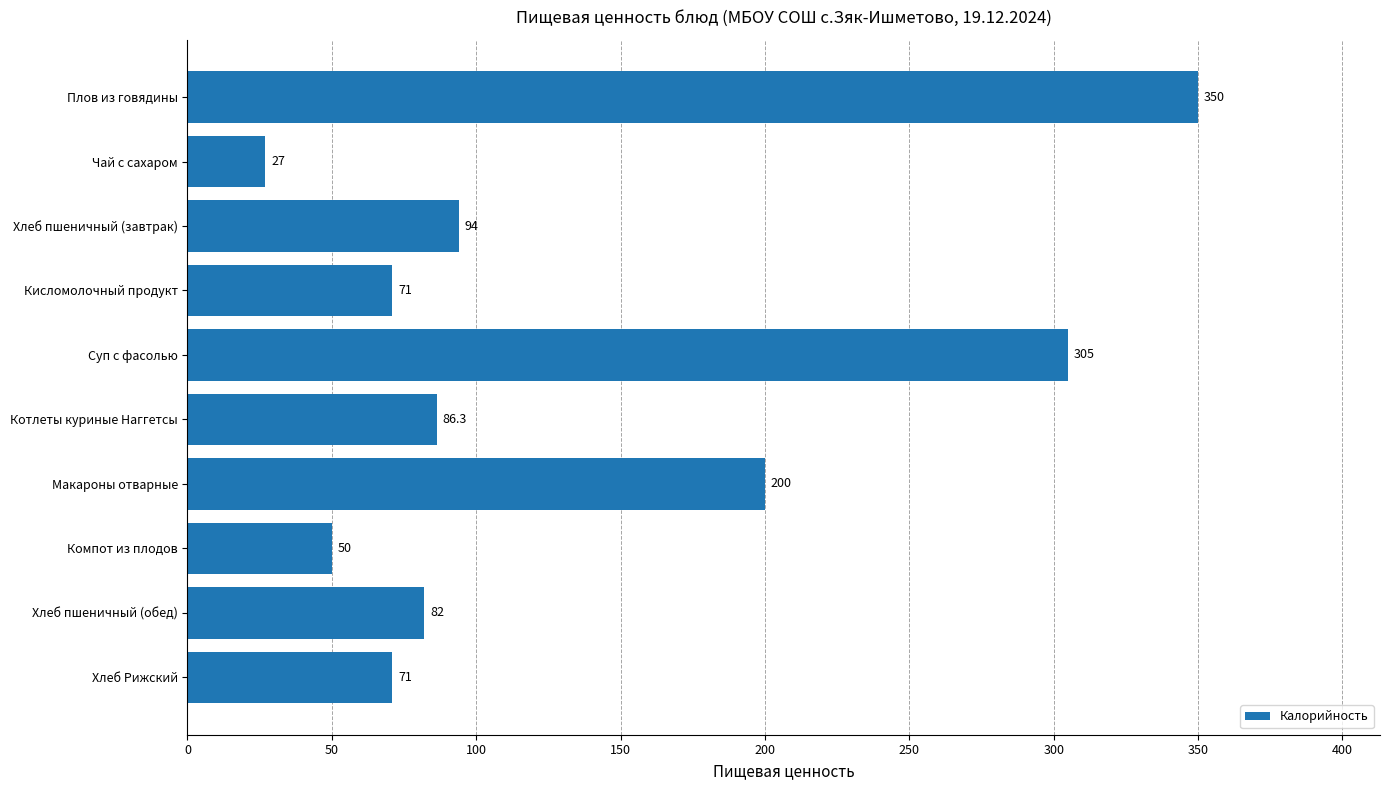

Reading bottom to top, what are all the values shown in this chart?

71.0	82.0	50.0	200.0	86.3	305.0	71.0	94.0	27.0	350.0